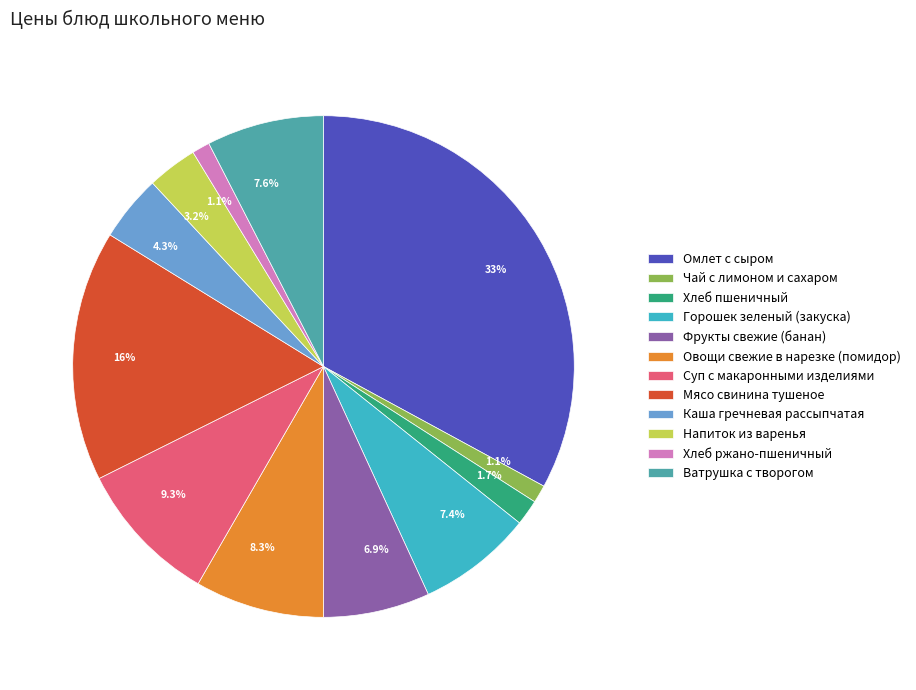

Which slice is the largest?

Омлет с сыром